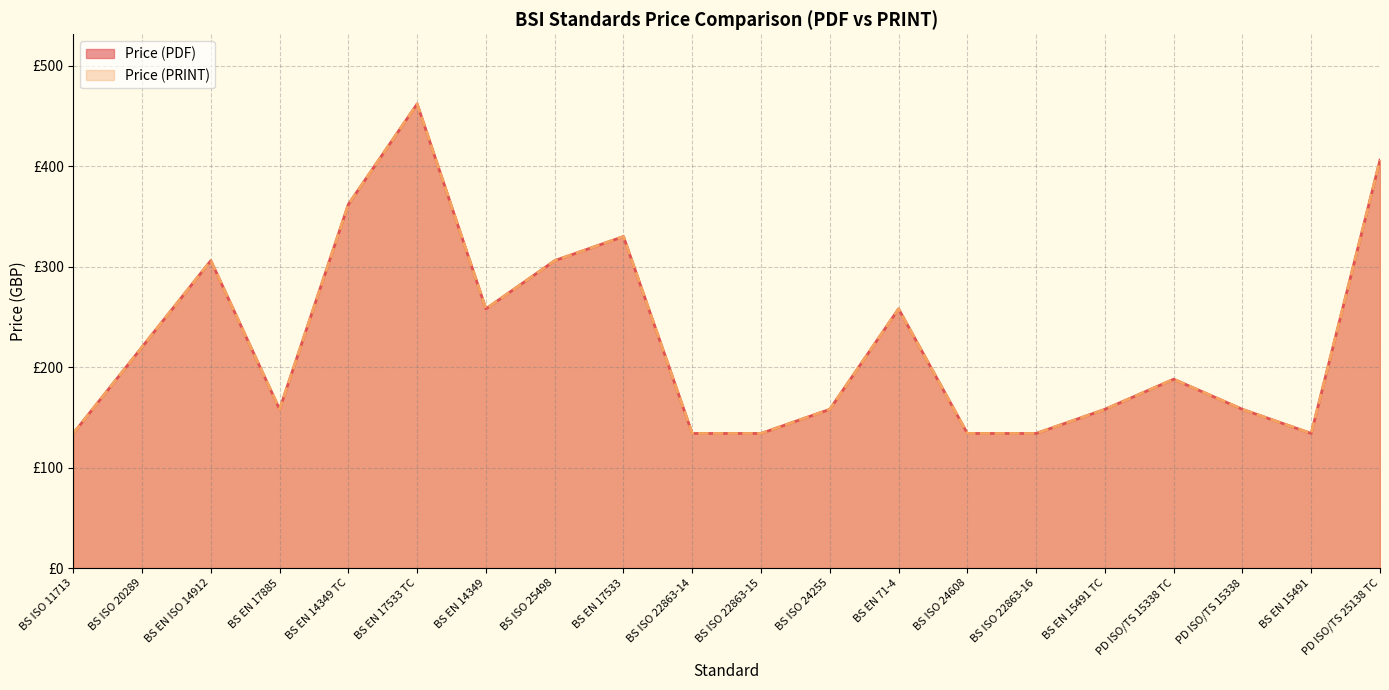

What is the difference between the maximum and minimum values in the Price (PRINT) series?

328